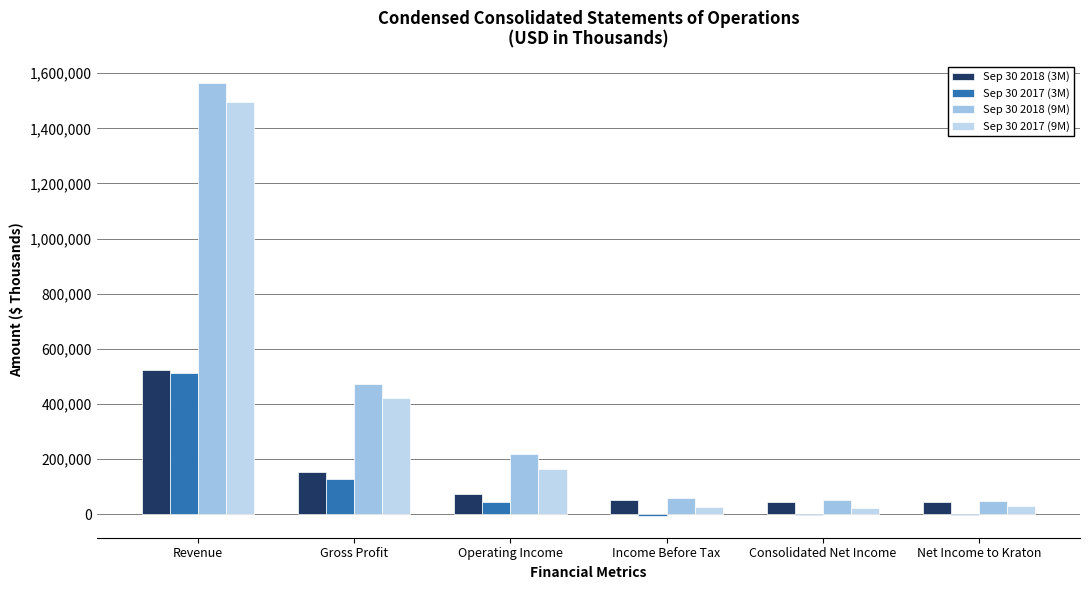

How many distinct data groups are displayed?

4